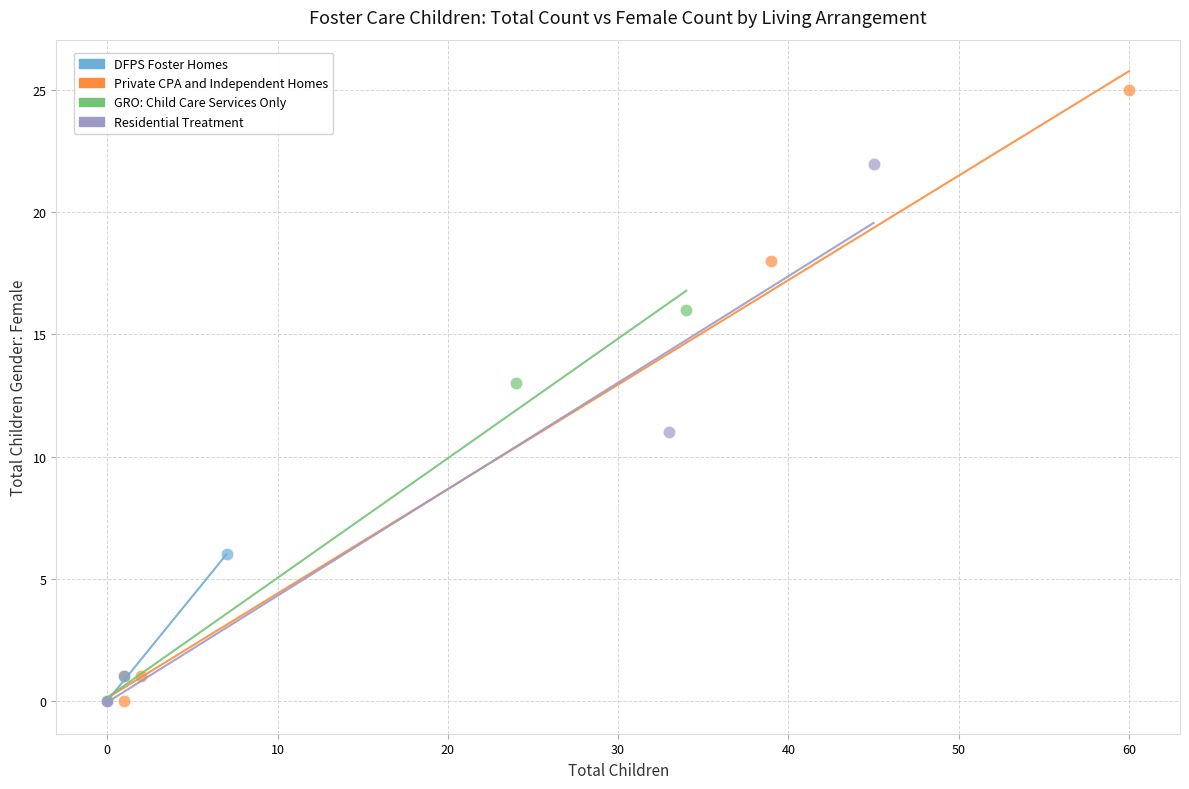

Which series has the widest spread of Y values?

Private CPA and Independent Homes